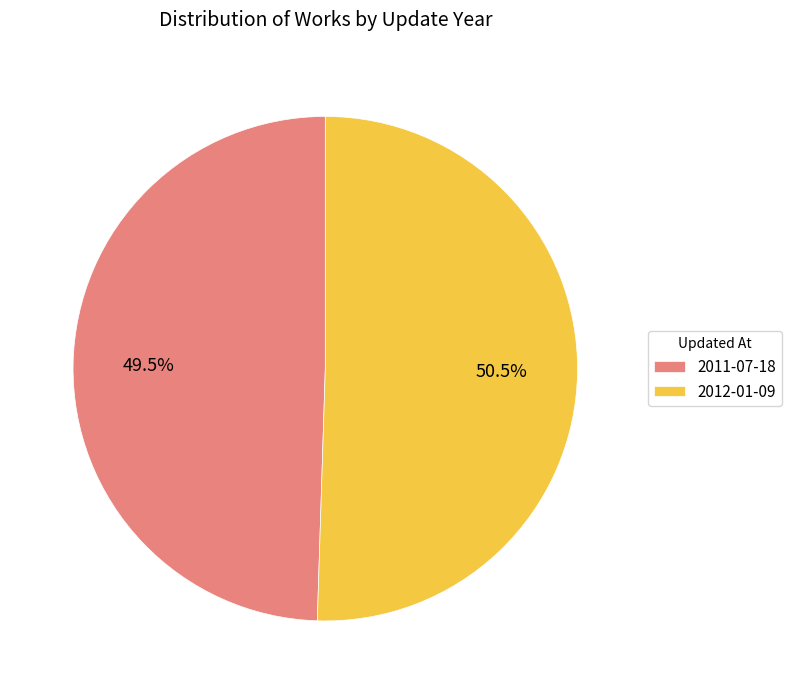

What is the ratio of the value at 2012-01-09 to the value at 2011-07-18?

1.0